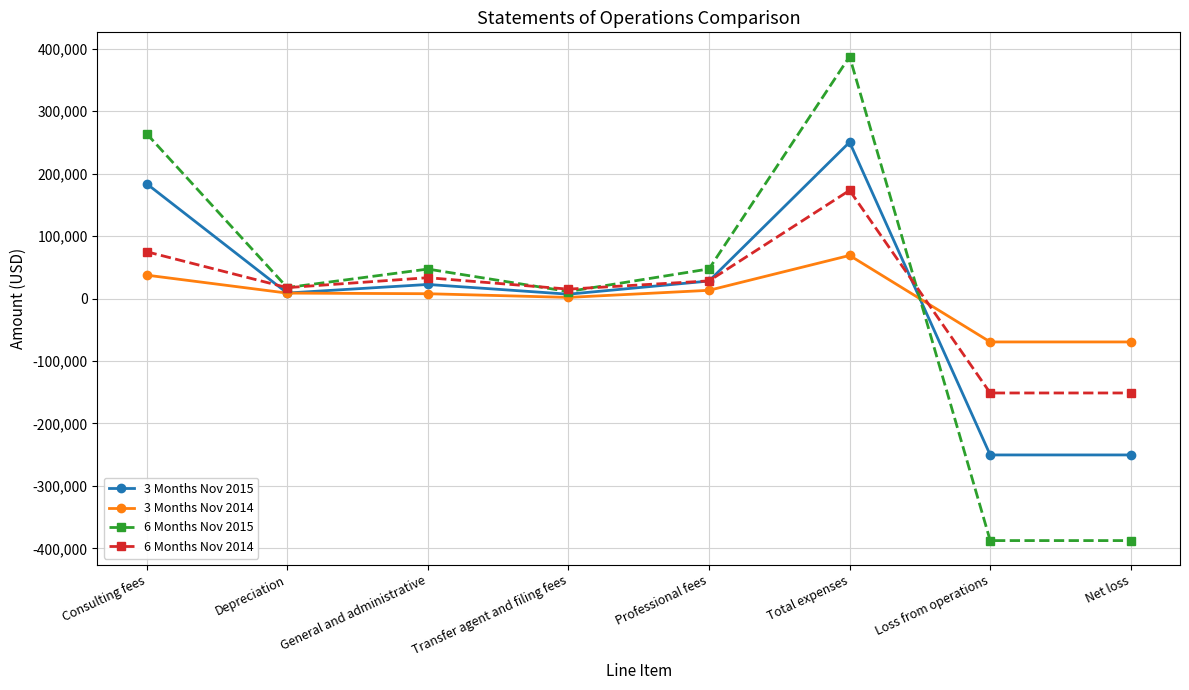

At which category is the sum across all series the highest?

Total expenses